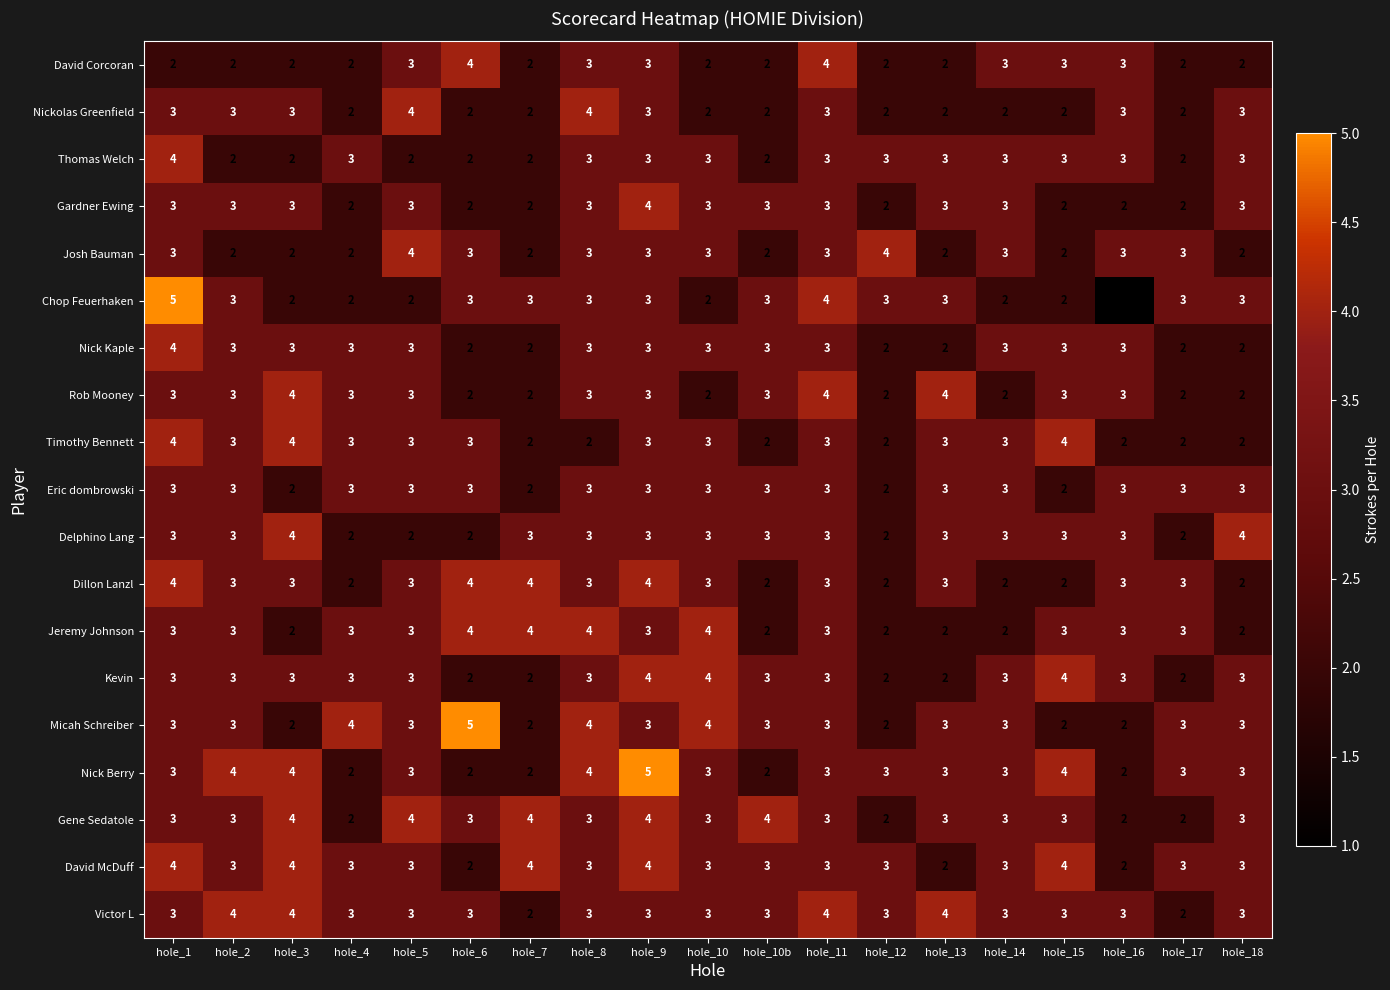

Which label corresponds to the smallest value in the chart?

hole_16